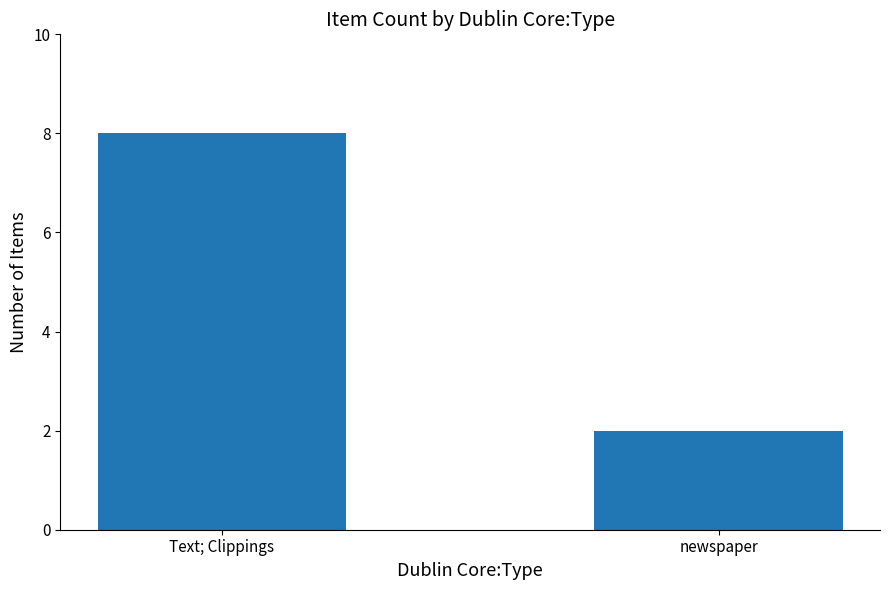

What is the value of the 1st bar from the left?

8